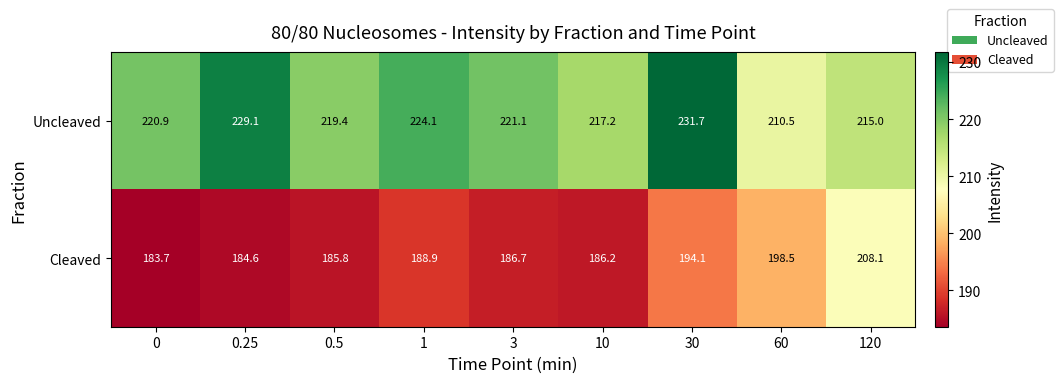

Count the number of data series in this chart.

2